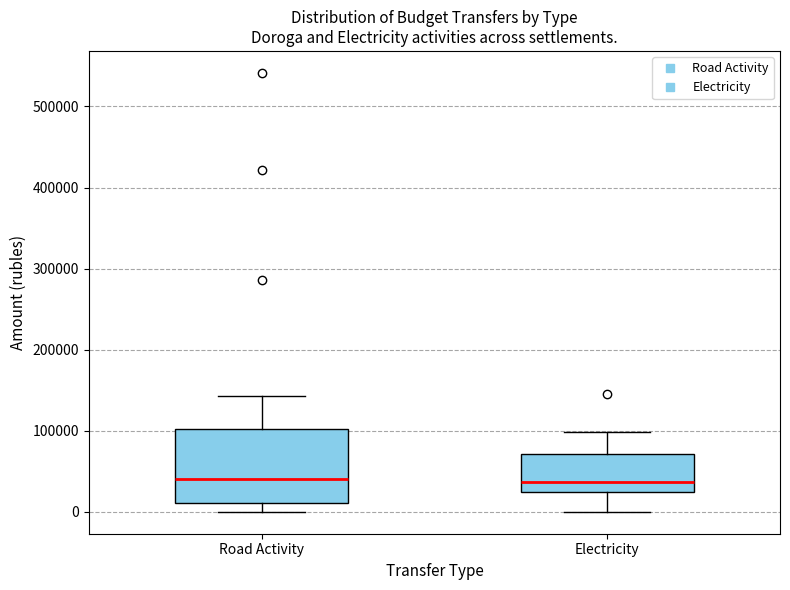

Reading left to right, read every box against the y-axis: the position of its median line, the range the box covers, and the ends of its whiskers. The values are not printed on the chart, so give them approximately, as read against the axis.

Road Activity: median 40000, box 10000 to 100000, whiskers 0 to 140000
Electricity: median 40000, box 20000 to 70000, whiskers 0 to 100000